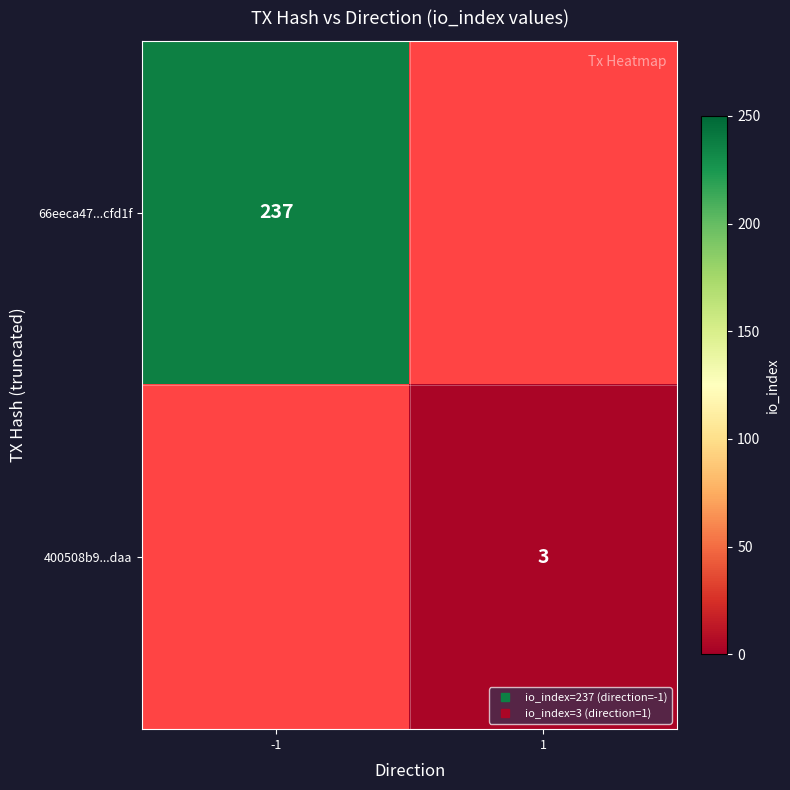

How many data points does each series have?

2